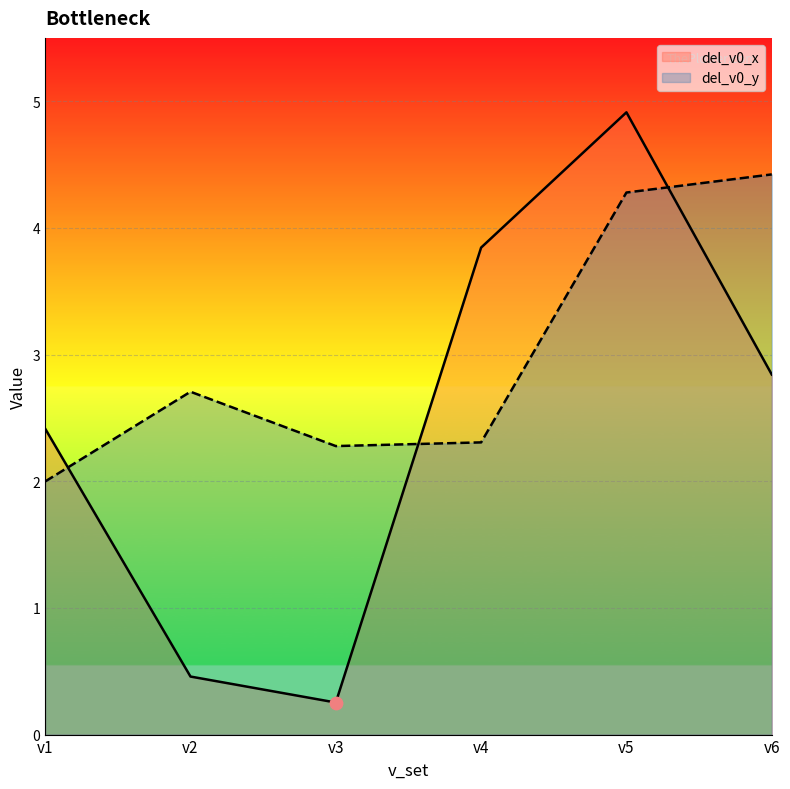

Which series reaches the maximum Y coordinate?

del_v0_x